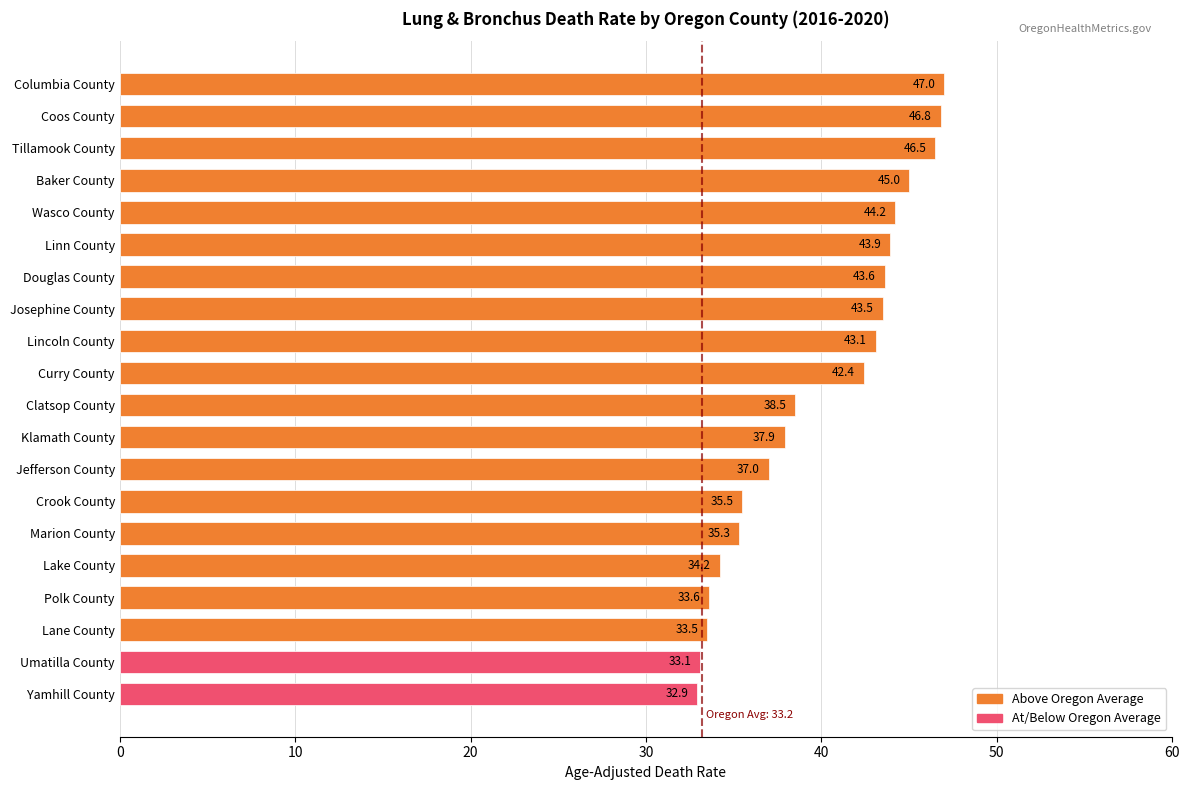

Approximately how many times larger is the value at Clatsop County compared to Josephine County?

0.9